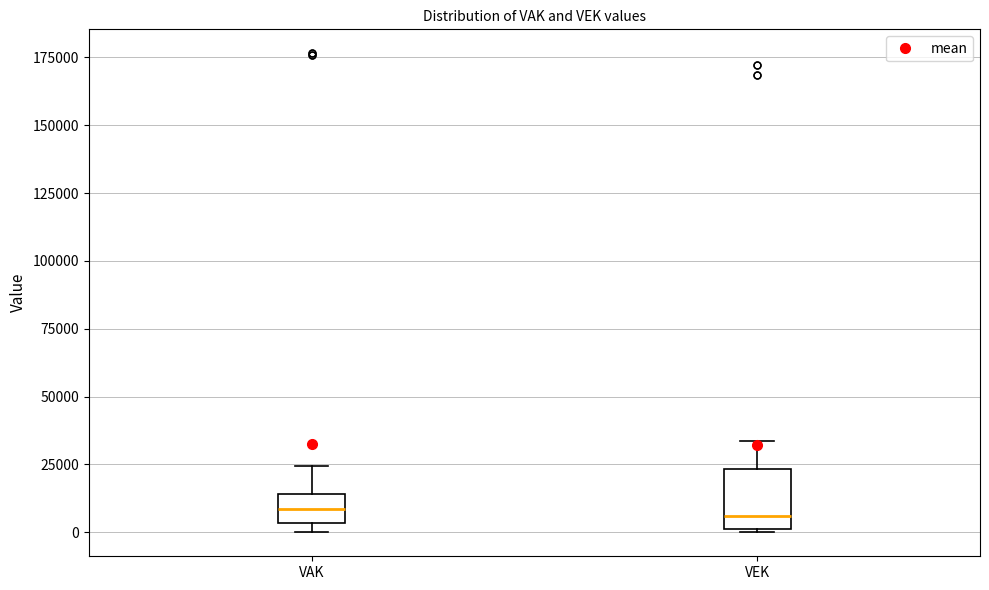

Where is the lower edge of the box for VEK on the y-axis? The values are not printed on the chart, so give them approximately, as read against the axis.

0